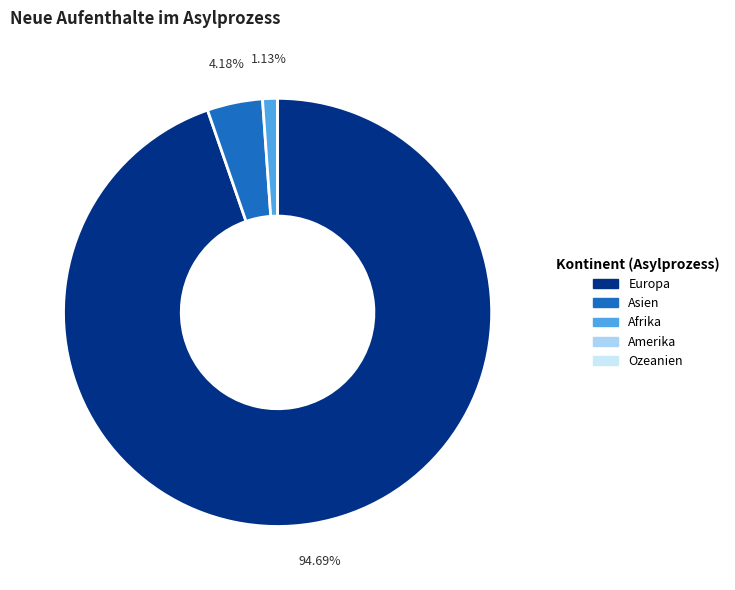

What is the change in value from Afrika to Ozeanien?

-7